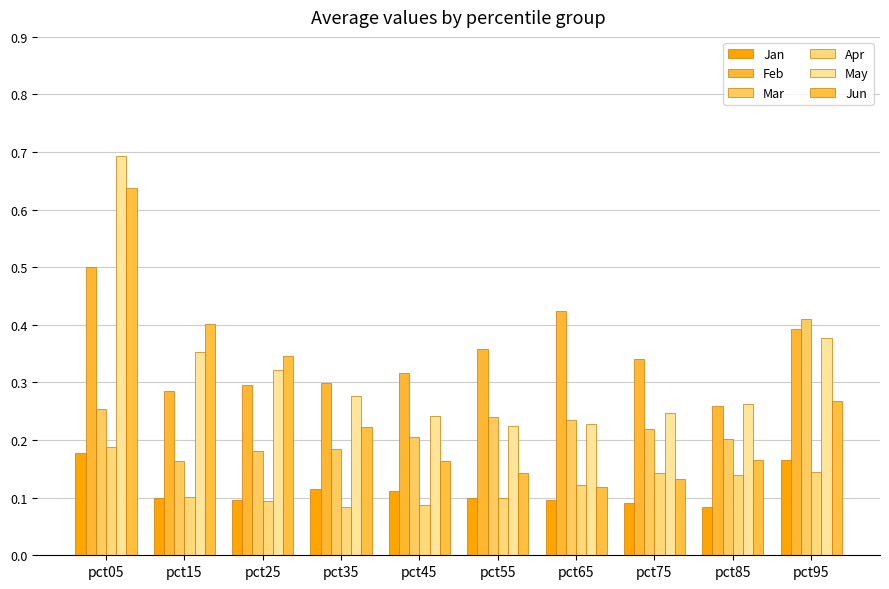

Between pct95 and pct45, which is larger?

pct95